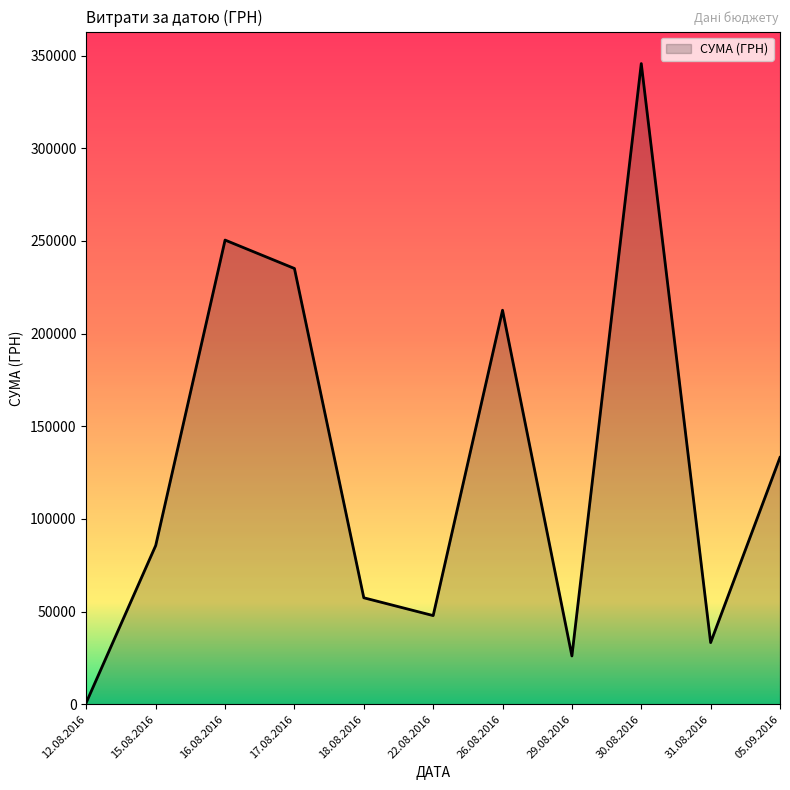

List the labels in order of value, largest first.

30.08.2016, 16.08.2016, 17.08.2016, 26.08.2016, 05.09.2016, 15.08.2016, 18.08.2016, 22.08.2016, 31.08.2016, 29.08.2016, 12.08.2016